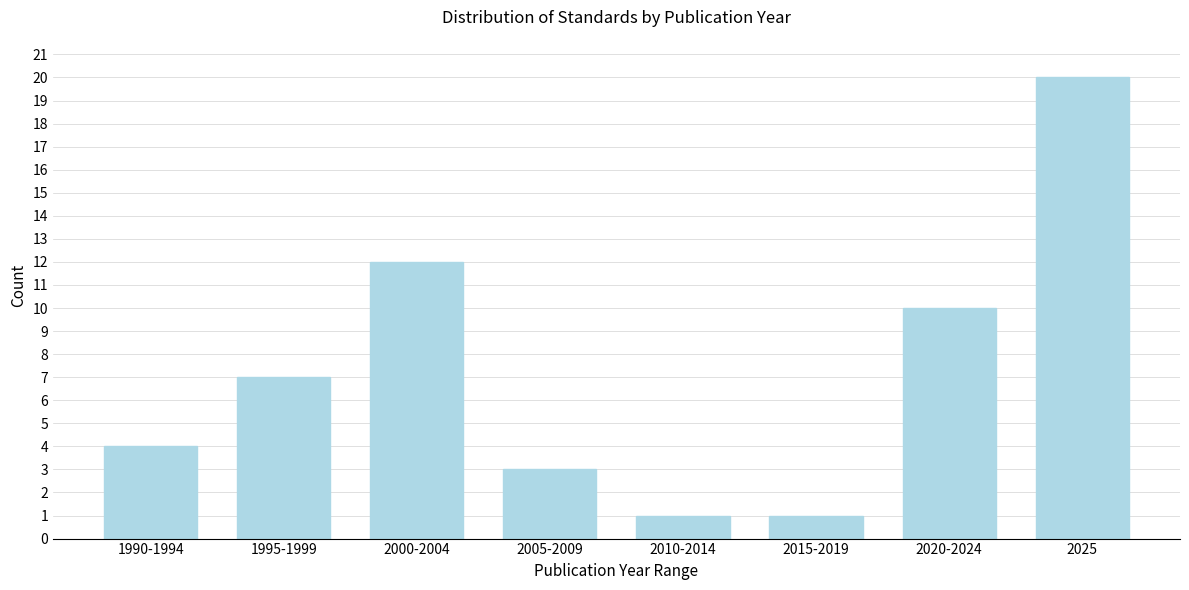

Reading right to left, extract all data points from this chart.

2025=20	2020-2024=10	2015-2019=1	2010-2014=1	2005-2009=3	2000-2004=12	1995-1999=7	1990-1994=4